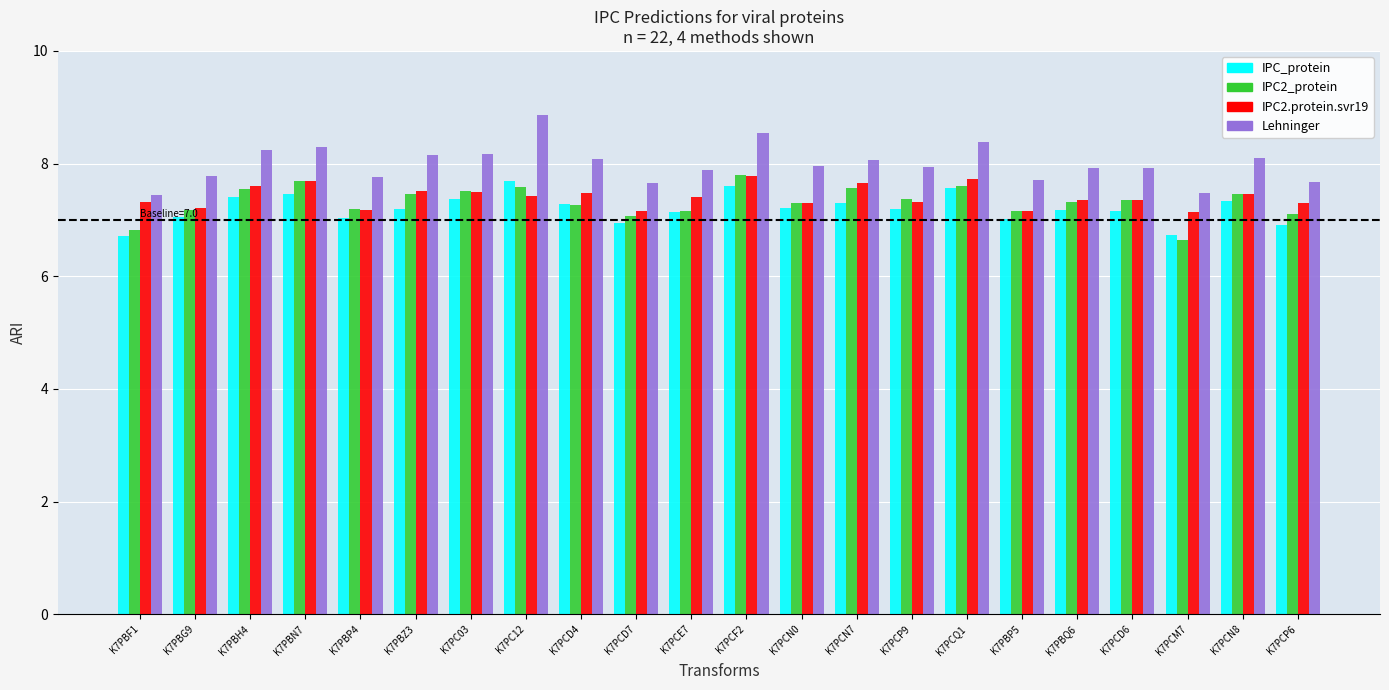

Which category has the highest value in the IPC2_protein series?

K7PCF2